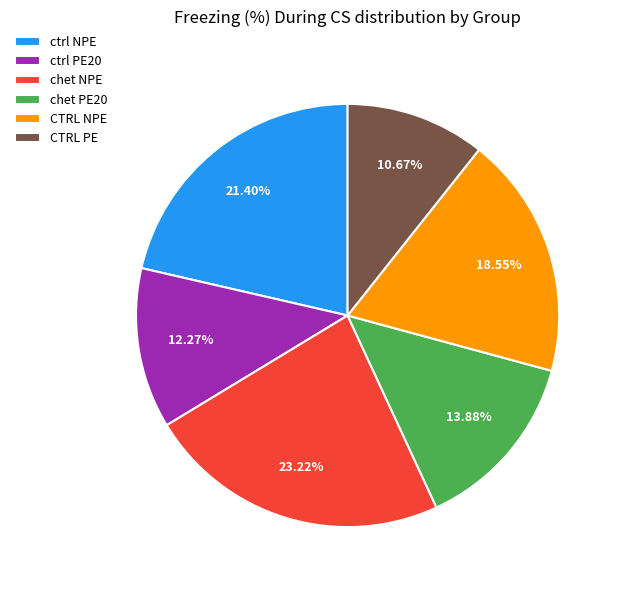

Between chet PE20 and chet NPE, which is larger?

chet NPE